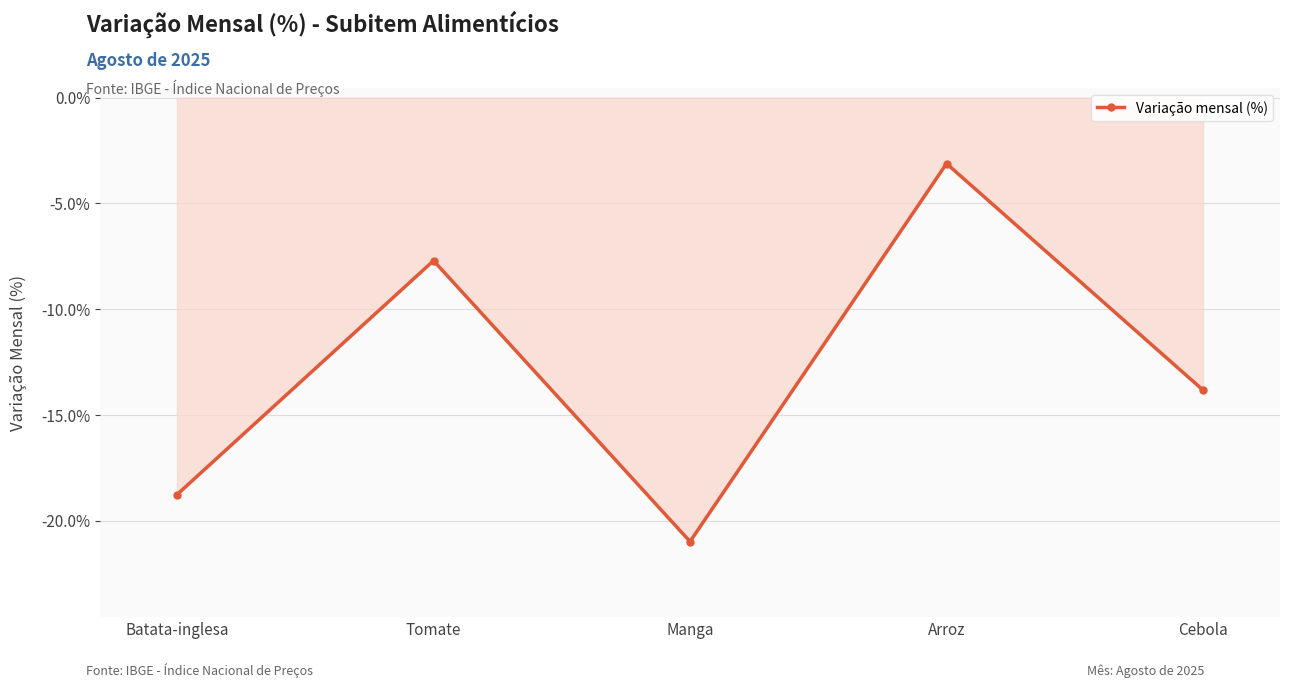

True or false: the data shows -5.5 at Arroz.

False